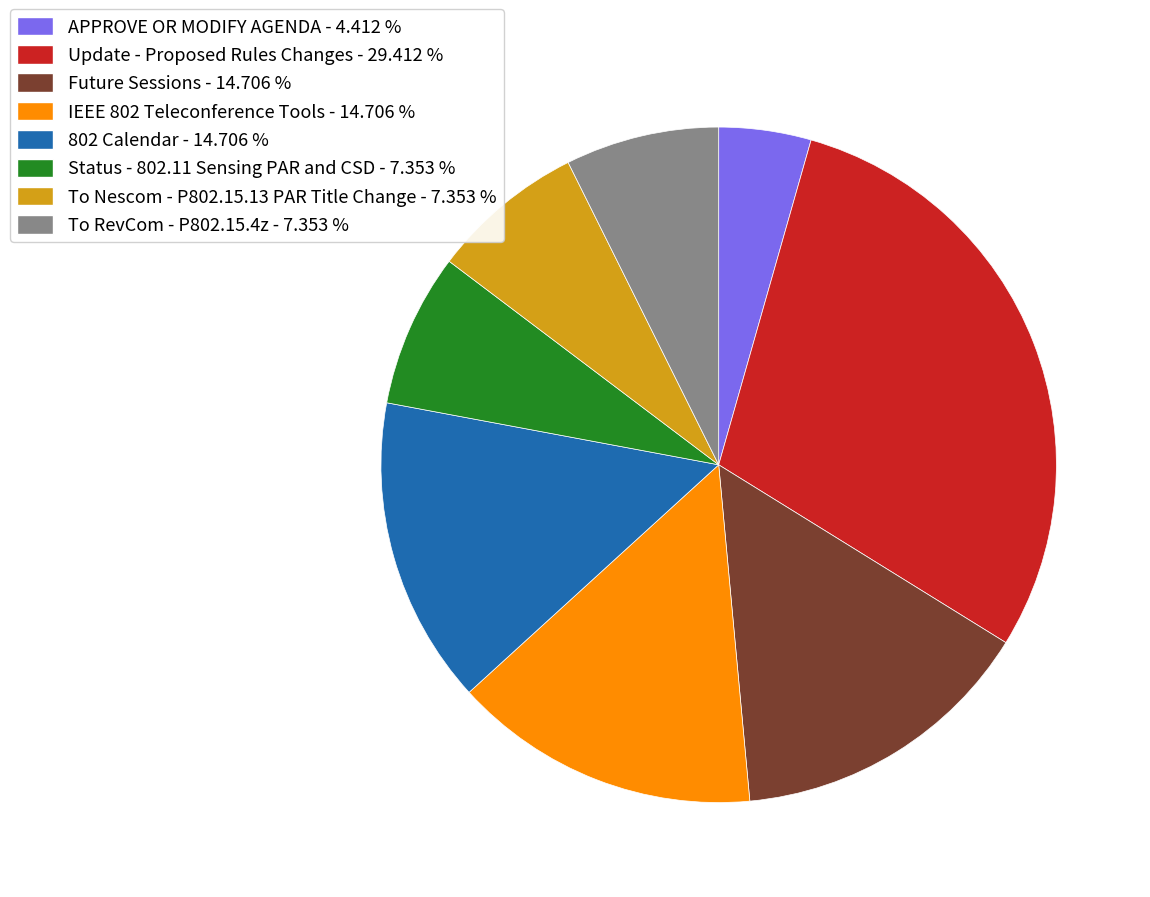

Is it true that IEEE 802 Teleconference Tools is 15% of the pie?

True